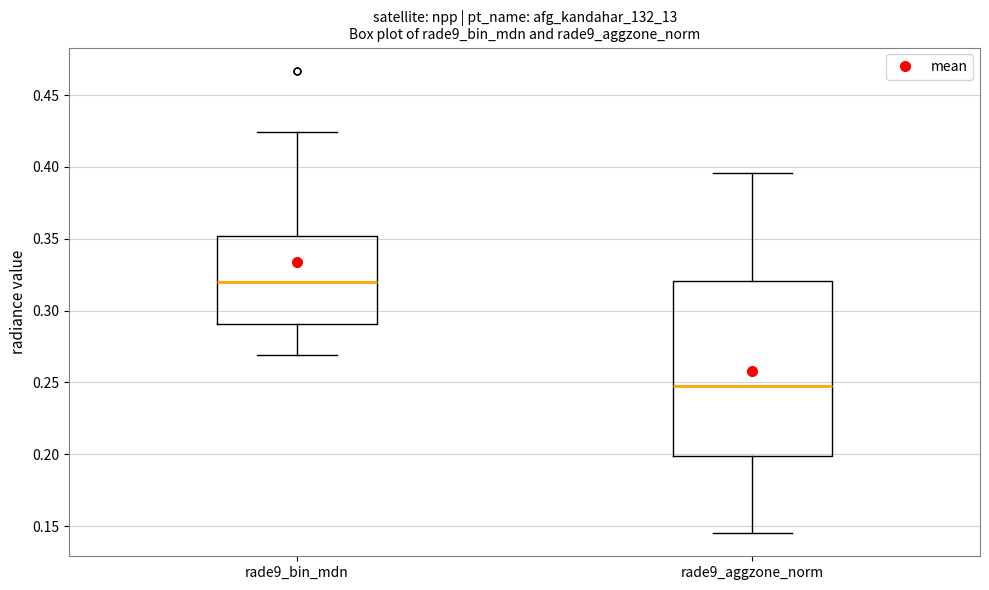

Reading left to right, transcribe this box plot: for each box, give where its median line is, the range the box spans, and where its two whiskers end, as read against the y-axis. The values are not printed on the chart, so give them approximately, as read against the axis.

rade9_bin_mdn: median 0.320, box 0.290 to 0.350, whiskers 0.270 to 0.425
rade9_aggzone_norm: median 0.250, box 0.200 to 0.320, whiskers 0.145 to 0.395